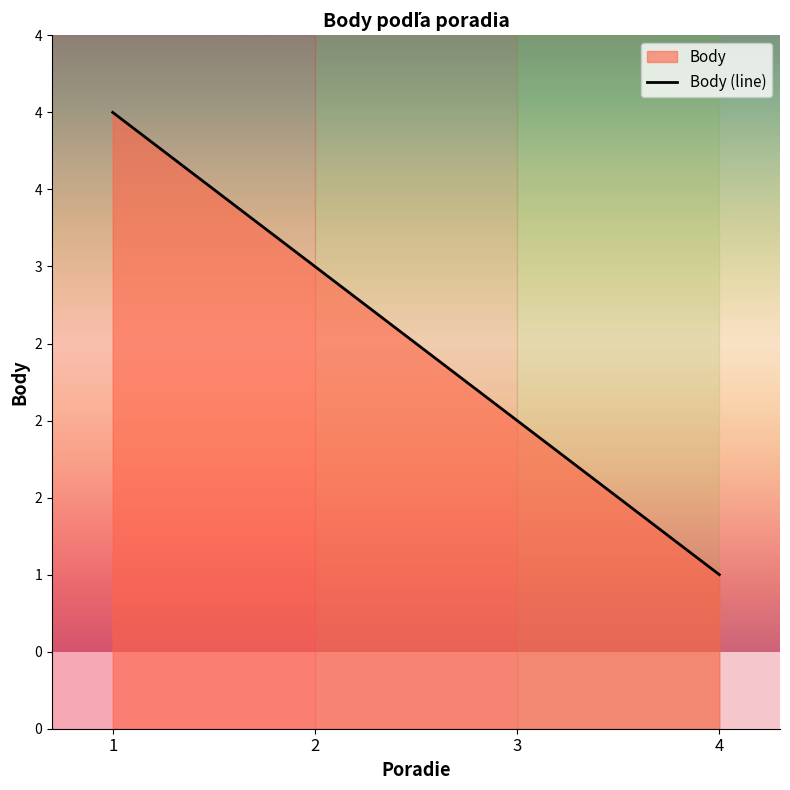

What is the average value?

2